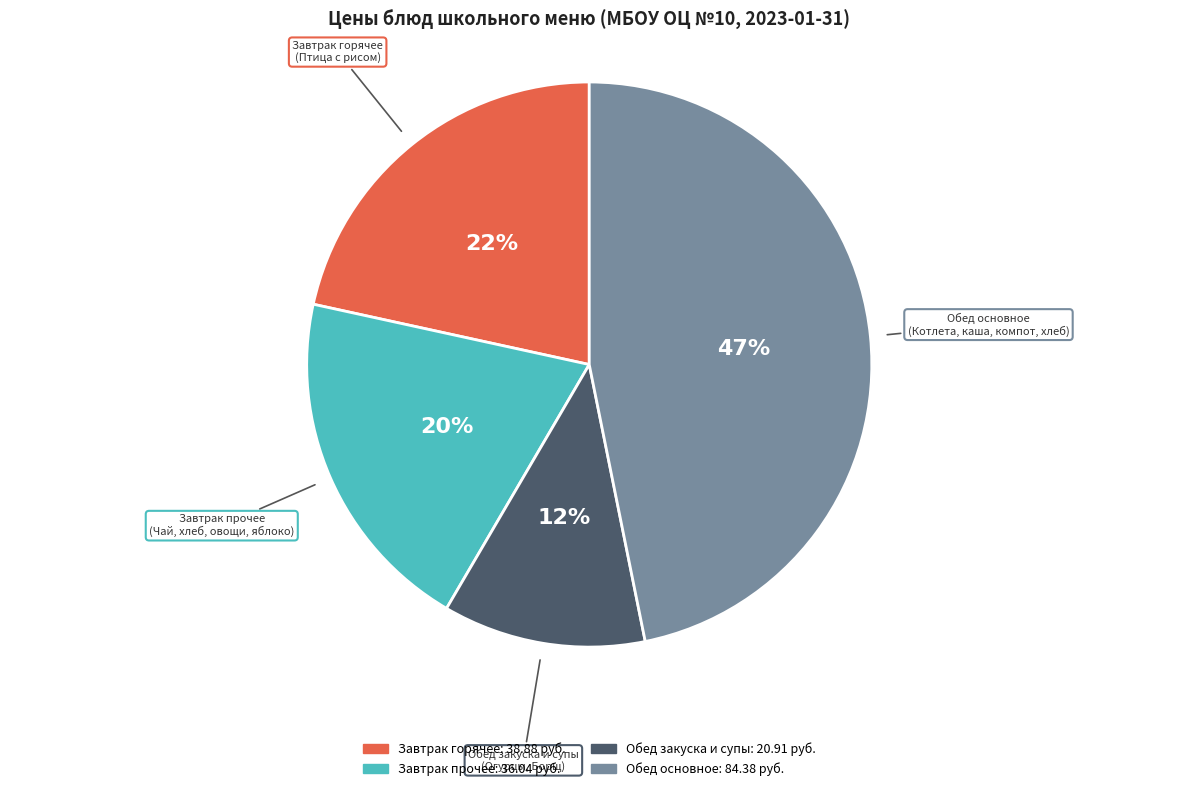

To the nearest percent, what is the difference between the largest and smallest slice percentages?

35%